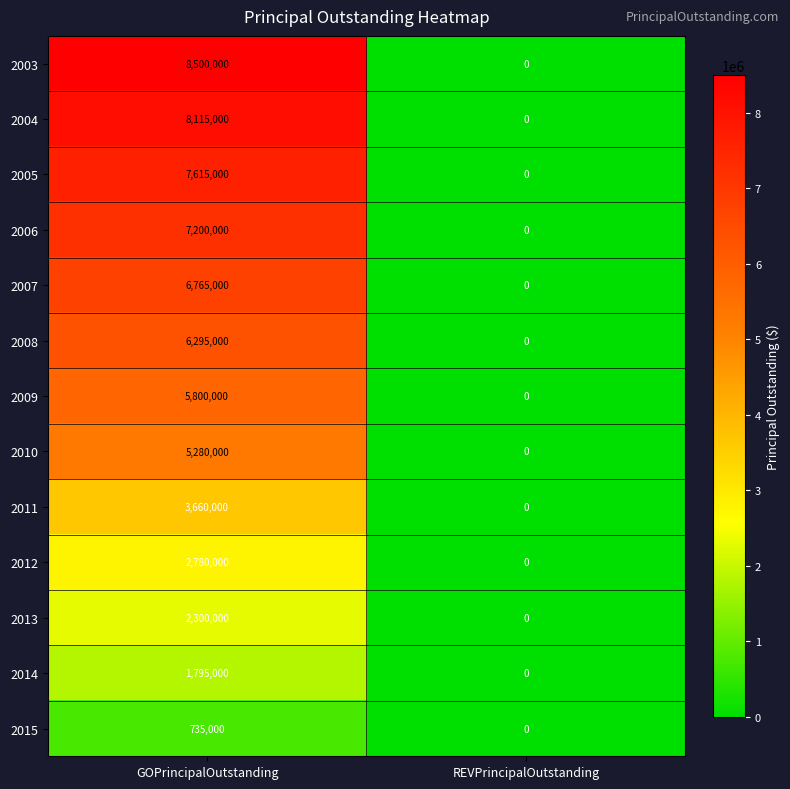

What is the spread (max minus min) of values at GOPrincipalOutstanding?

7765000